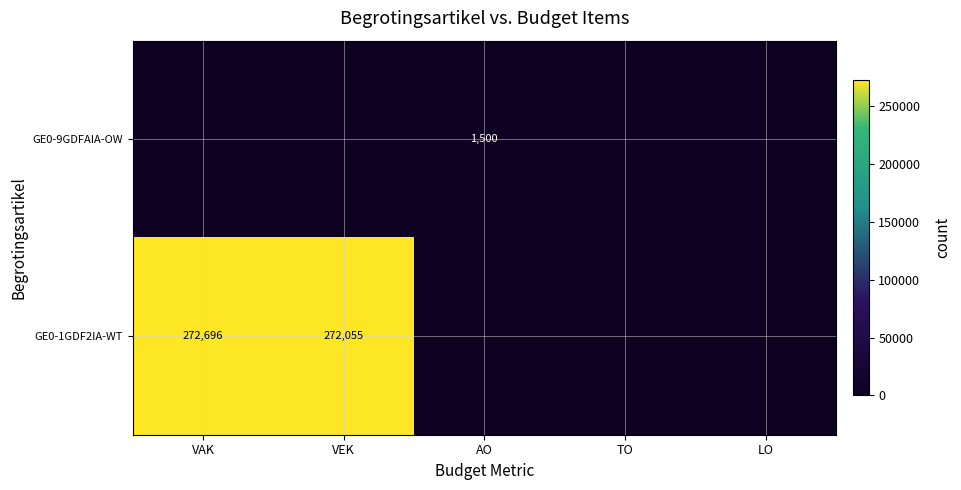

Is it true that GE0-1GDF2IA-WT equals 158849 at VEK?

False